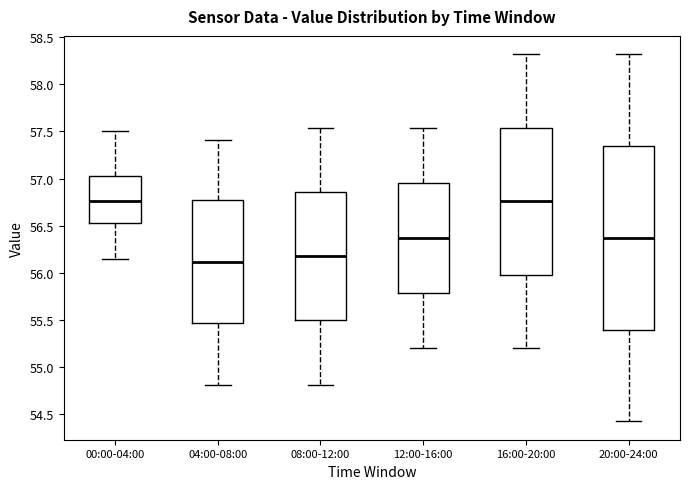

Where is the lower edge of the box for 08:00-12:00 on the y-axis? The values are not printed on the chart, so give them approximately, as read against the axis.

55.50